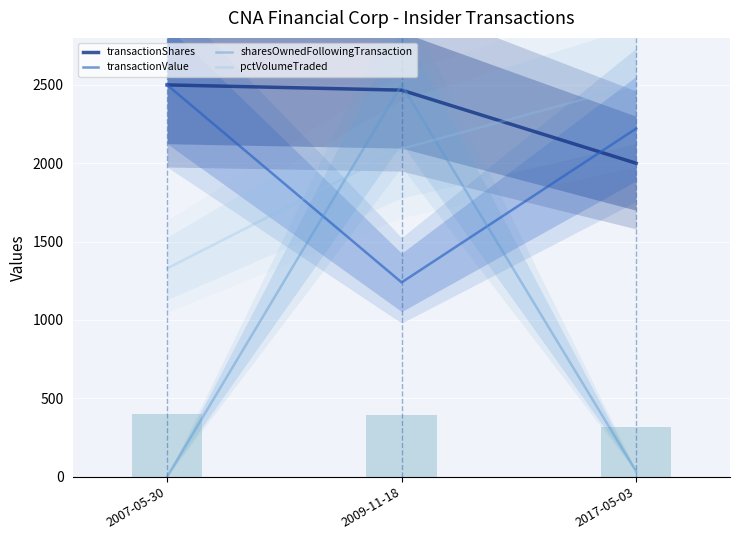

True or false: sharesOwnedFollowingTransaction has a value of 2500.0 at 2009-11-18.

True